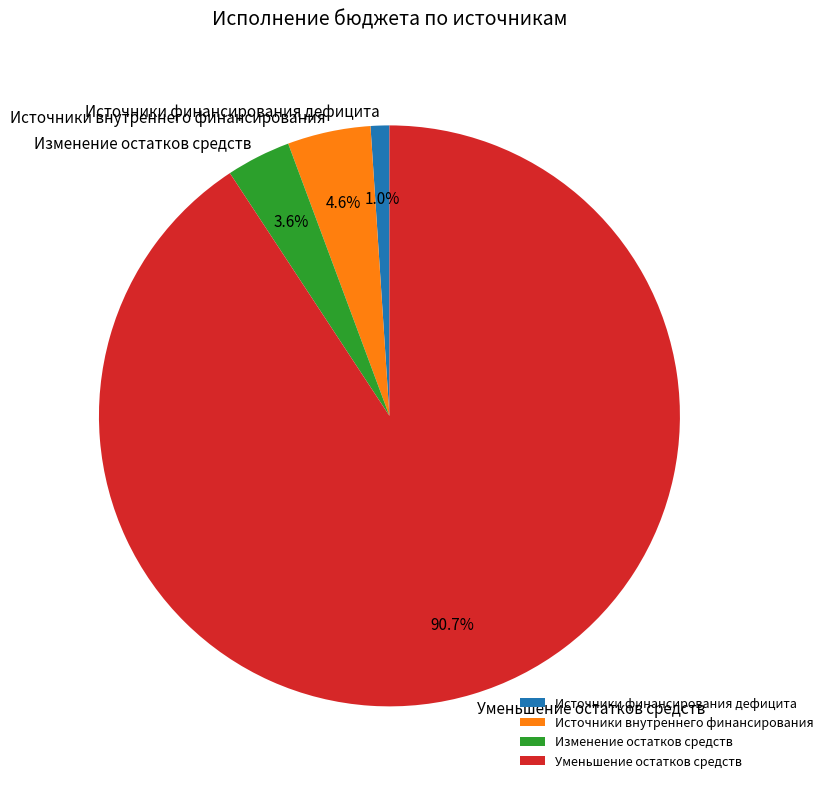

Which slice is the largest?

Уменьшение остатков средств